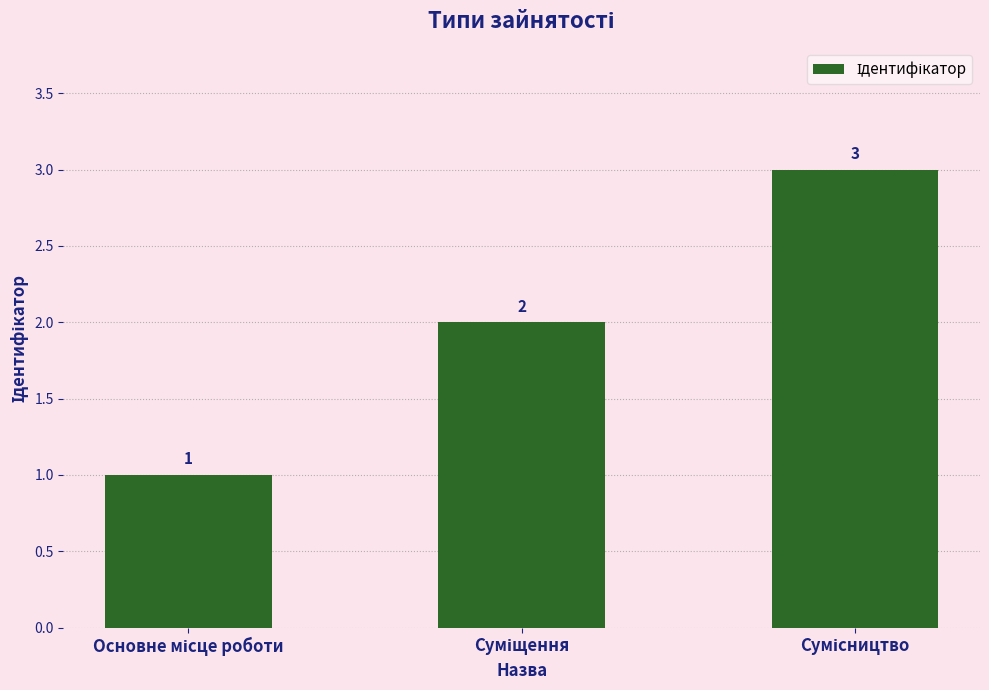

What is the value of the 3rd bar from the left?

3